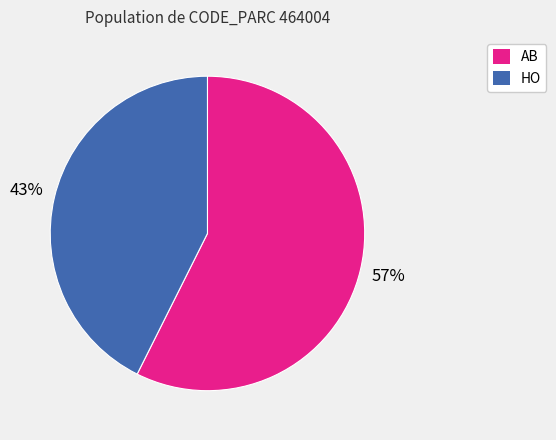

To the nearest percent, what is the average slice percentage?

50%